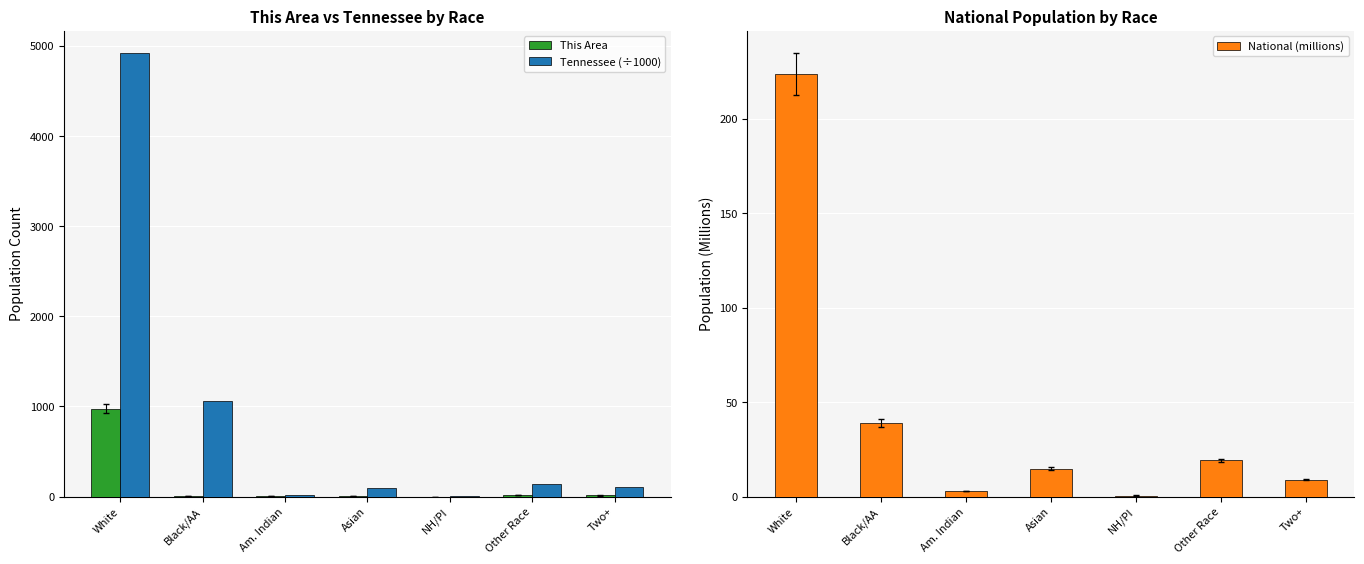

At which category is the sum across all series the highest?

White